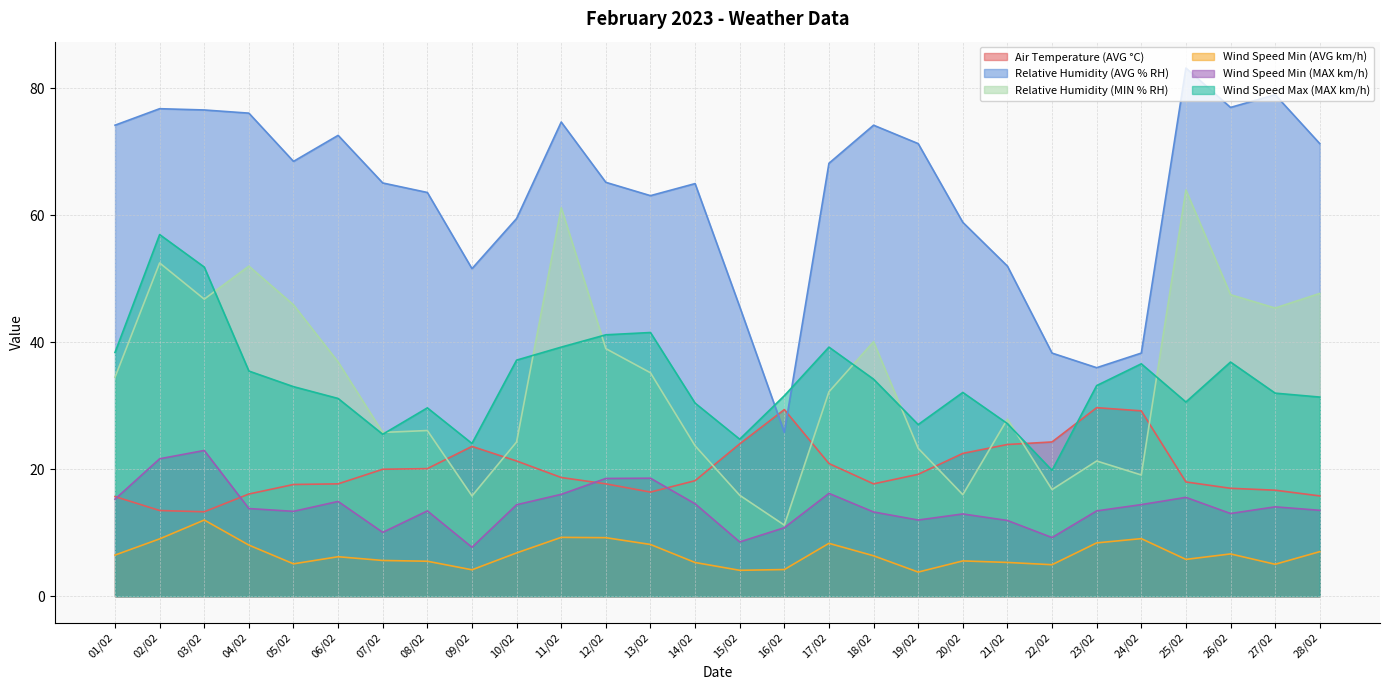

At which label does Wind Speed Min (MAX km/h) first exceed 13?

01/02